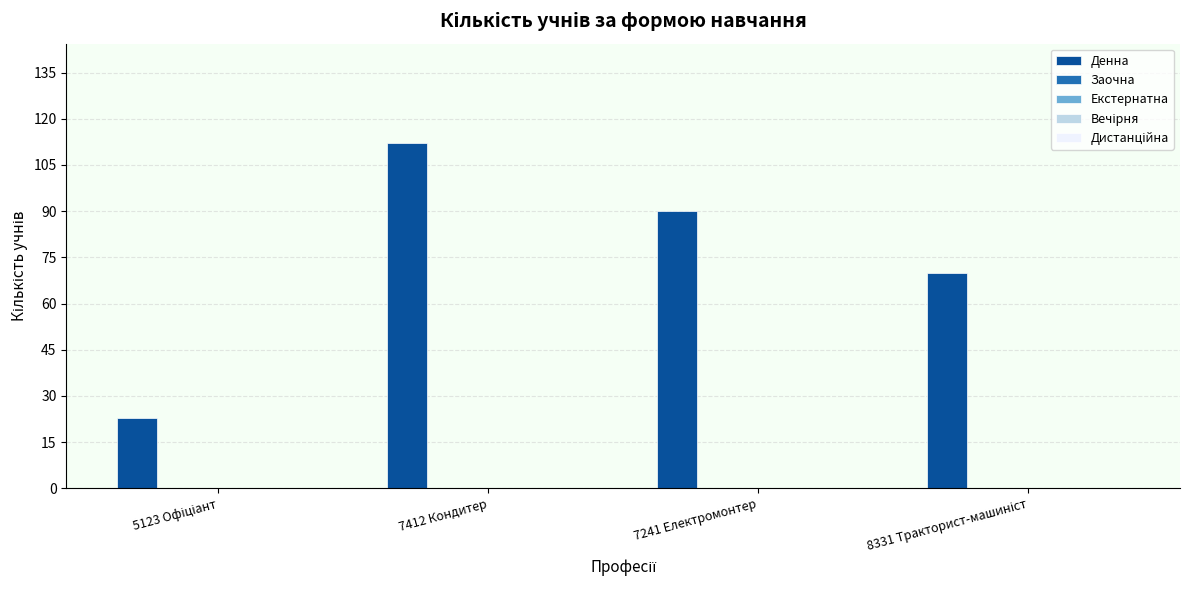

What is the average value?

74